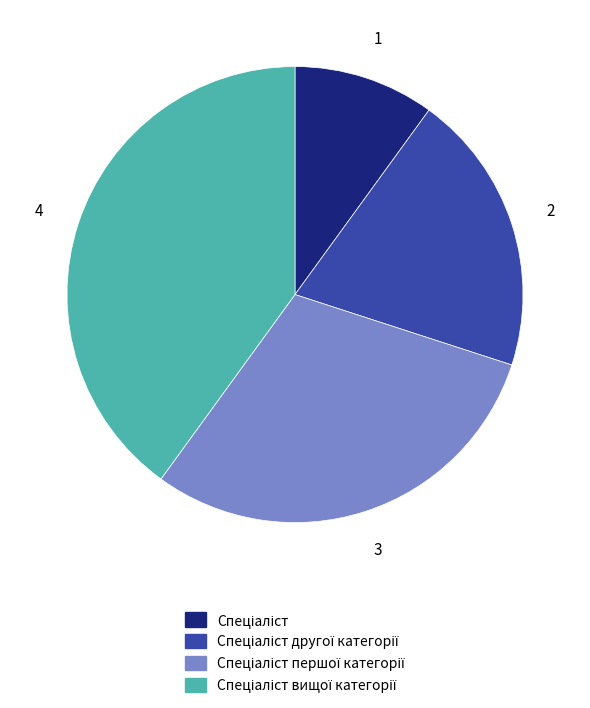

Is there any slice that represents more than half of the pie?

No